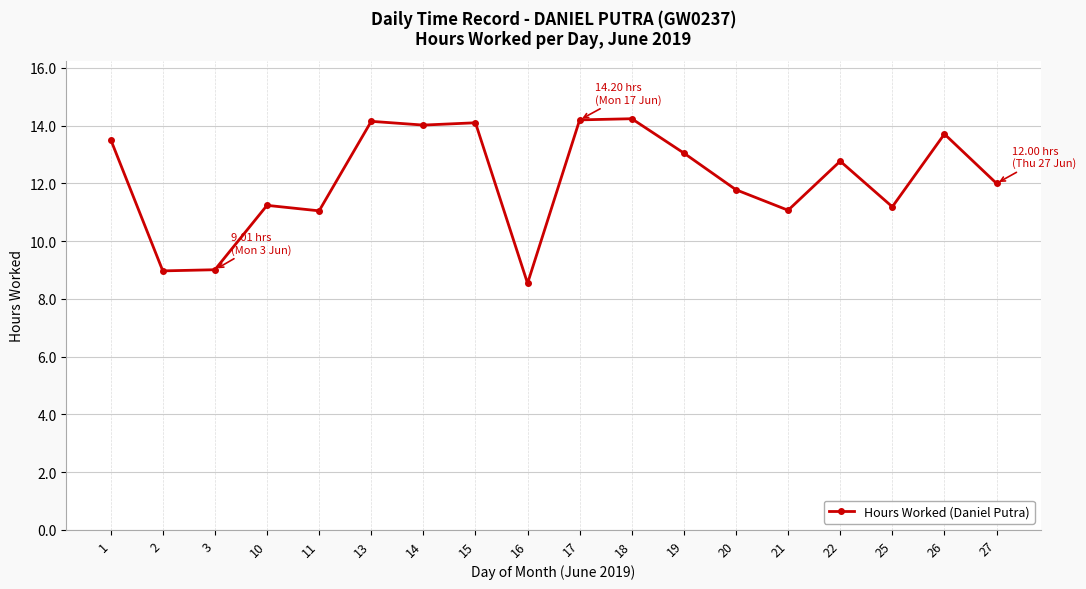

What is the ratio of the value at 21 to the value at 17?

0.8